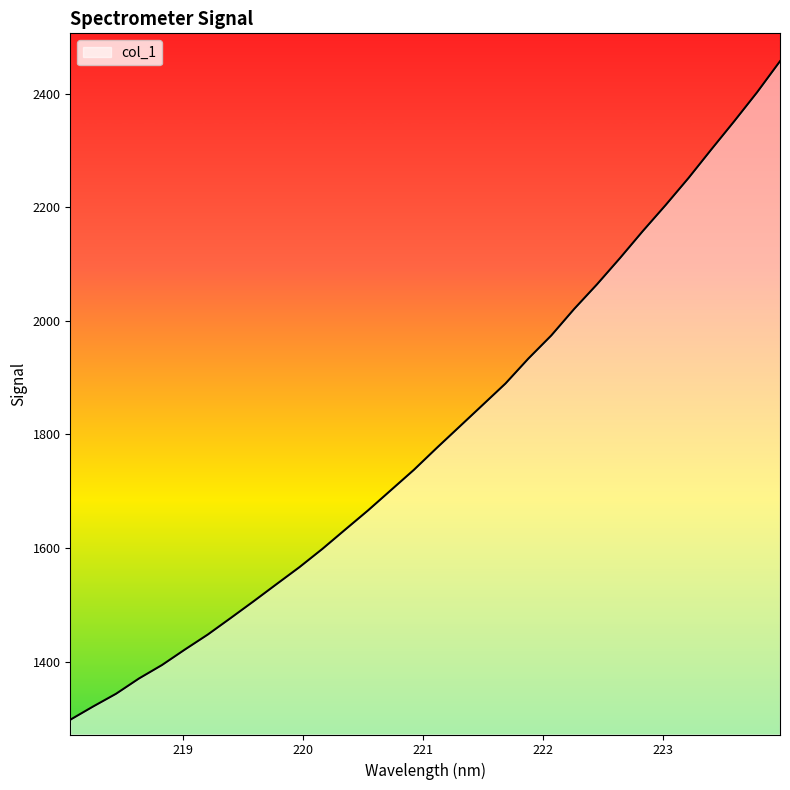

What is the difference between the maximum and minimum values?

1159.2